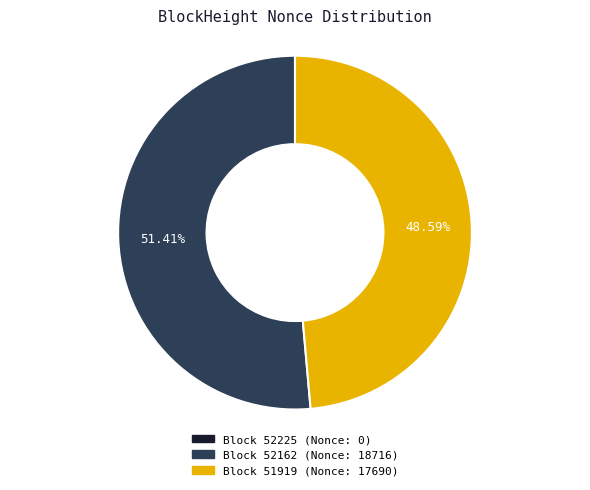

Is there a majority slice in this chart?

Yes